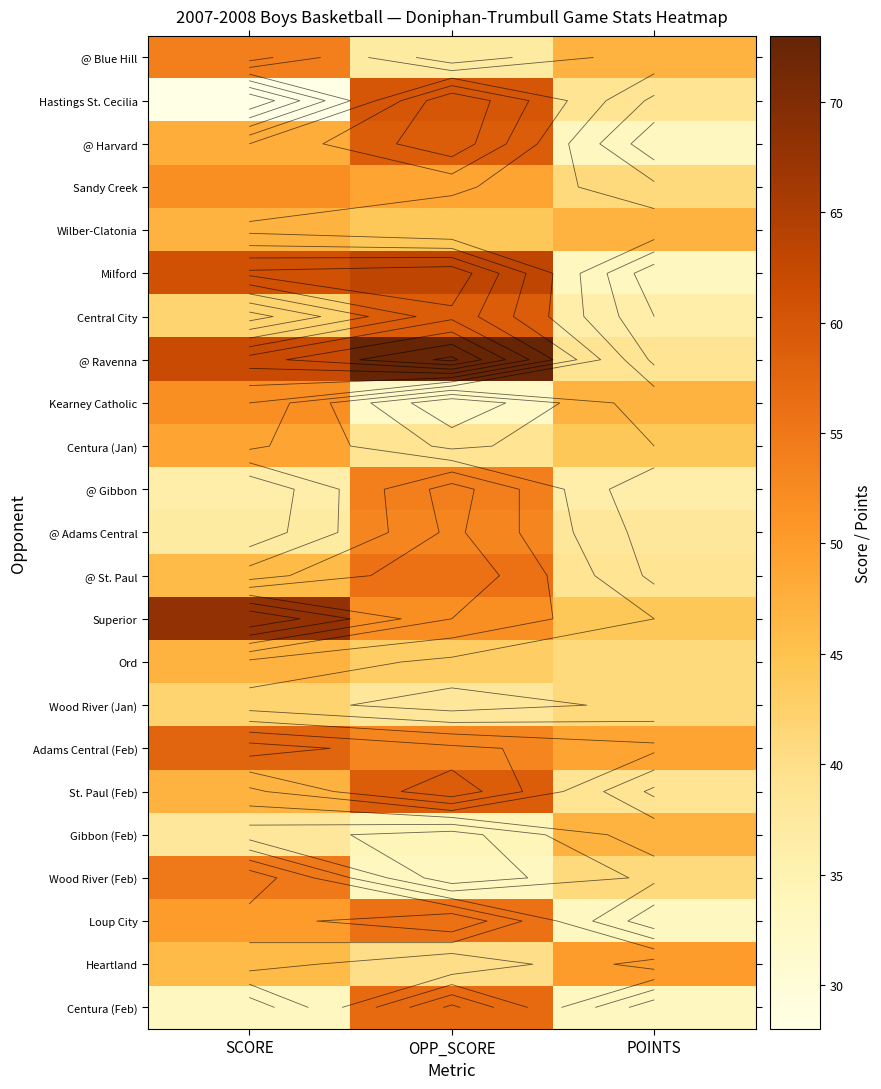

What is the difference between the @ Ravenna values at POINTS and OPP_SCORE?

34